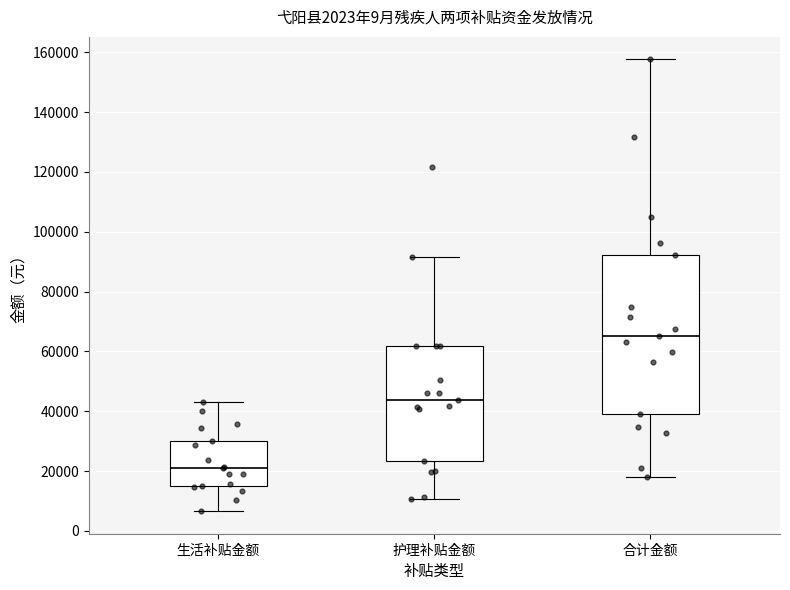

Comparing the boxes themselves (not the whiskers), which one is the tallest?

合计金额